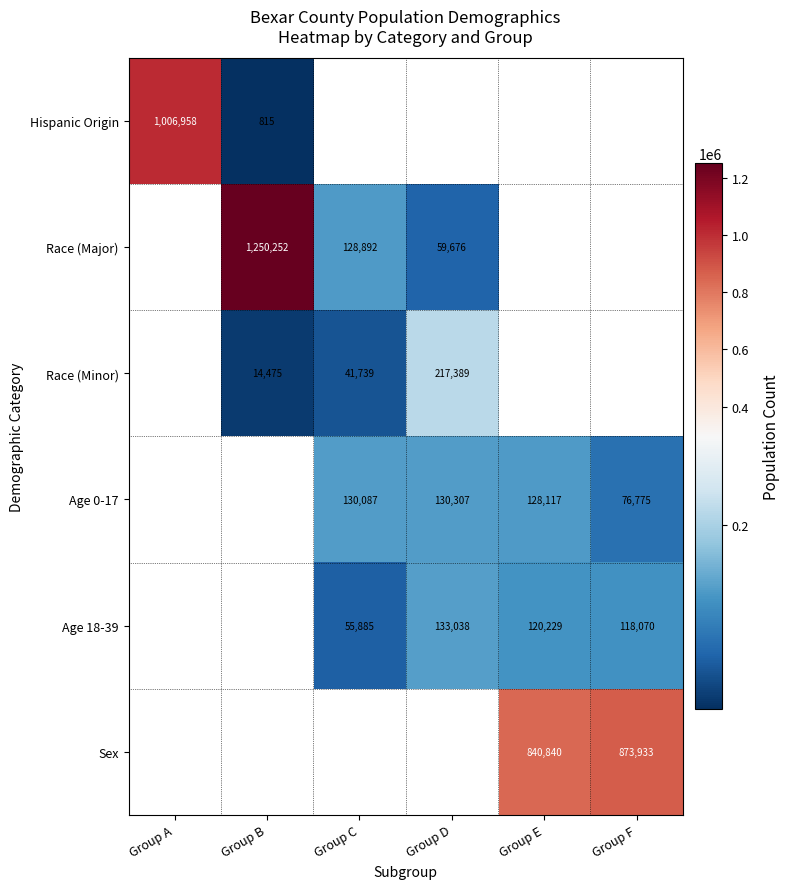

True or false: Age 0-17 has a value of 130087 at Group C.

True